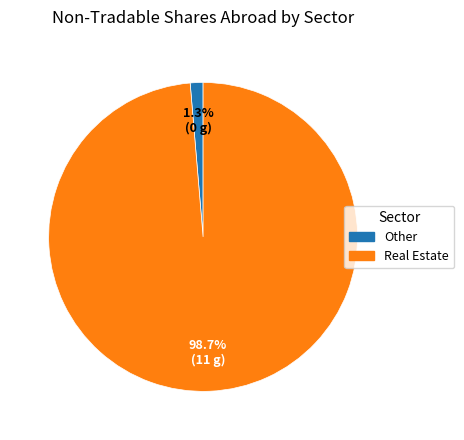

Is it true that Real Estate is 26% of the pie?

False